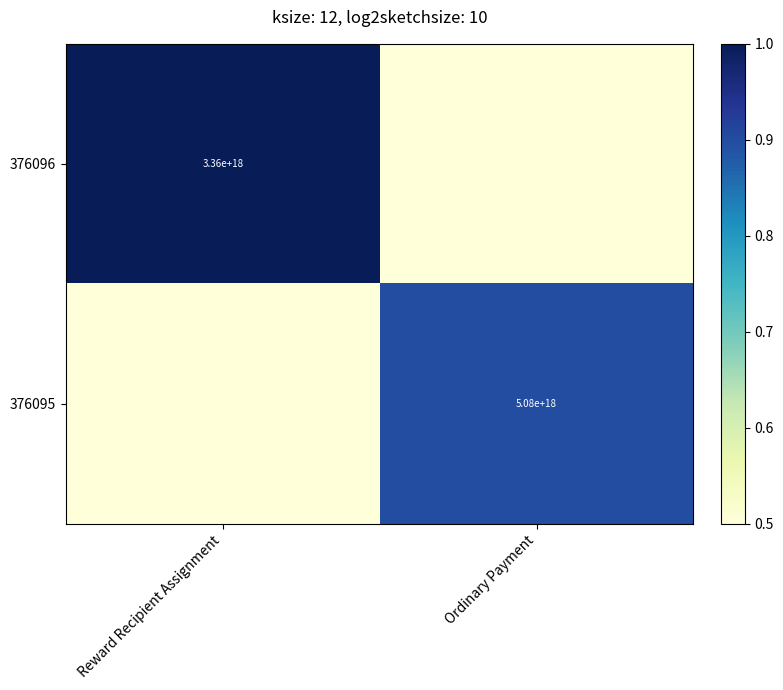

The 376096 series shows 3360000000000000000.0 at Reward Recipient Assignment. True or false?

True